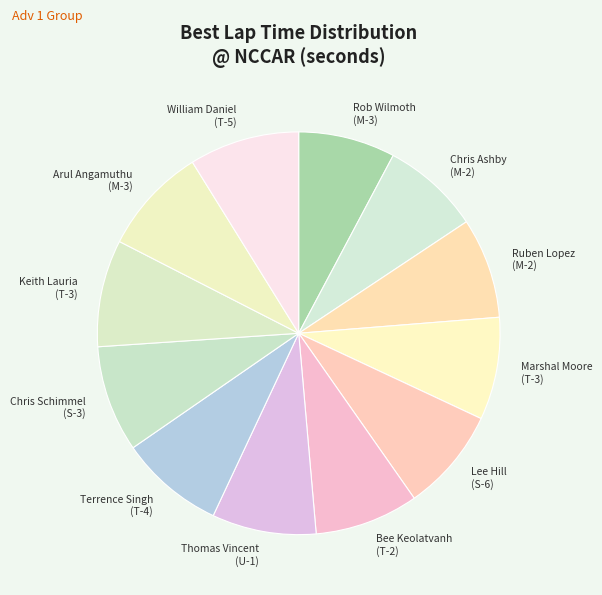

How many slices are in this pie chart?

12